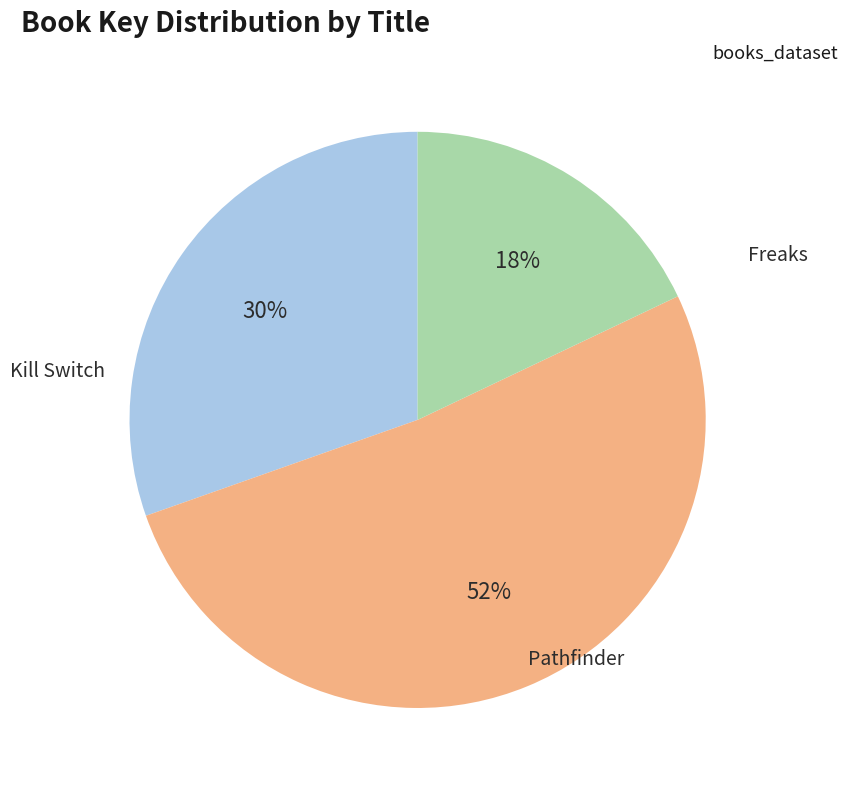

The Freaks slice represents 18% of the pie. True or false?

True